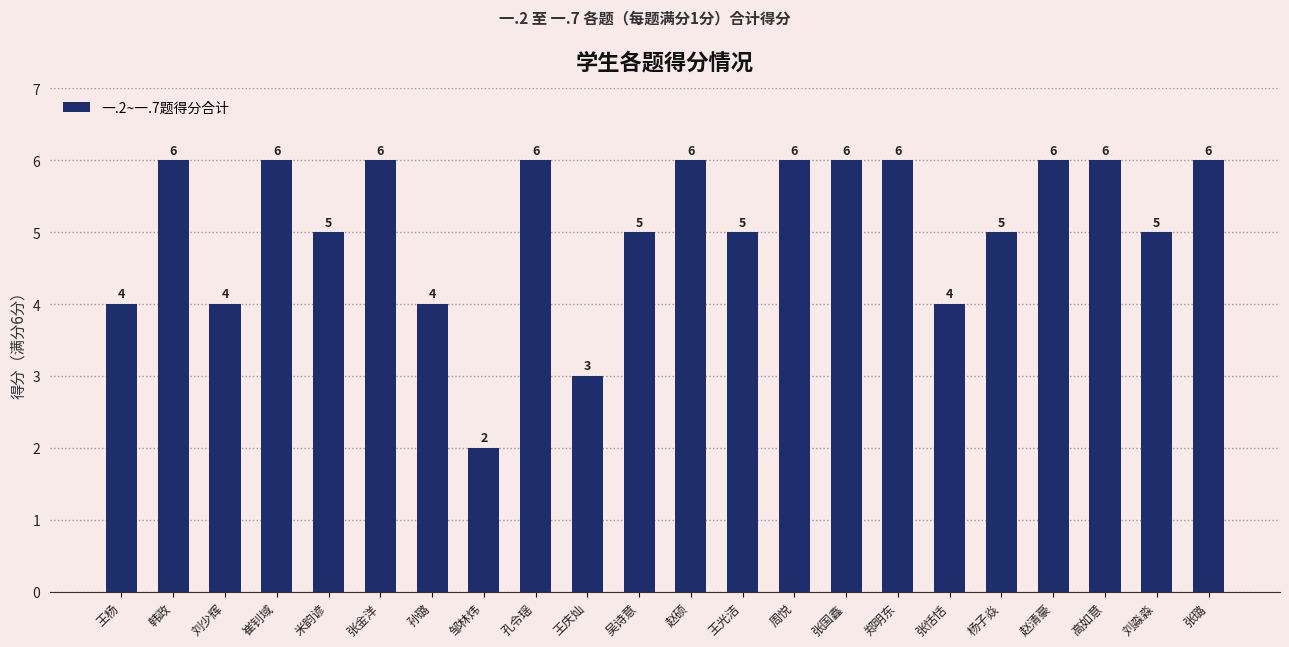

What is the approximate value at 刘少辉?

4